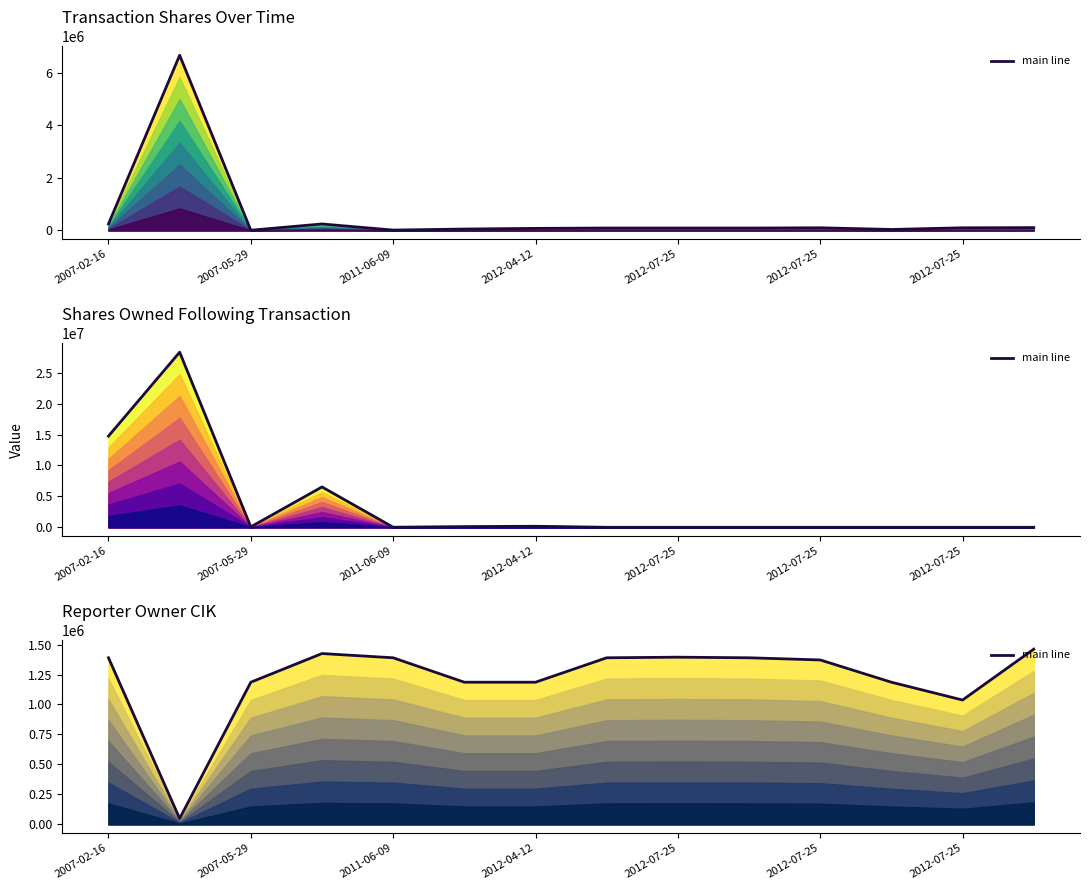

Where is the data nearest to the value 754838?

2012-07-25